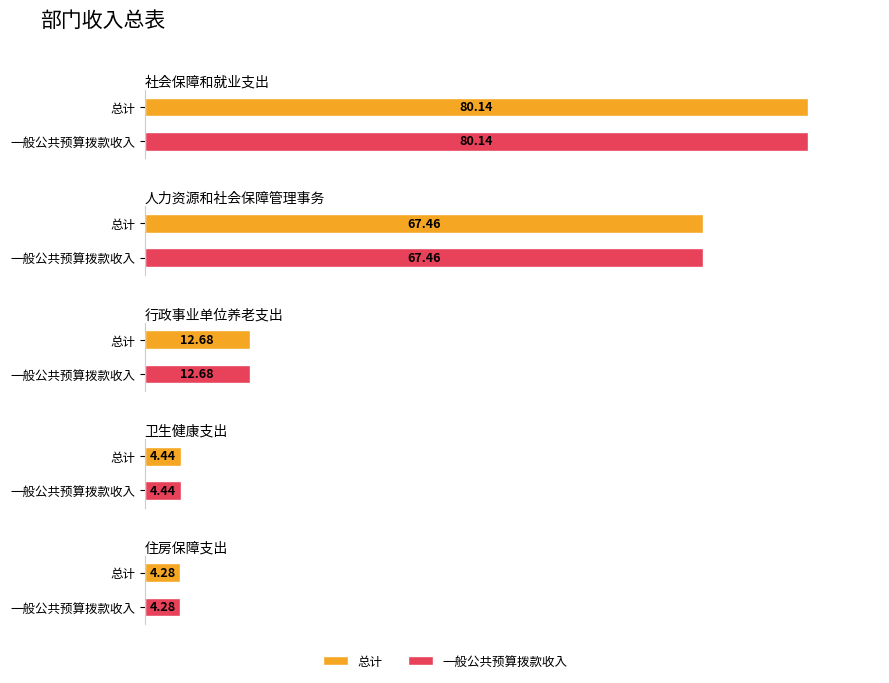

Count the number of data series in this chart.

2